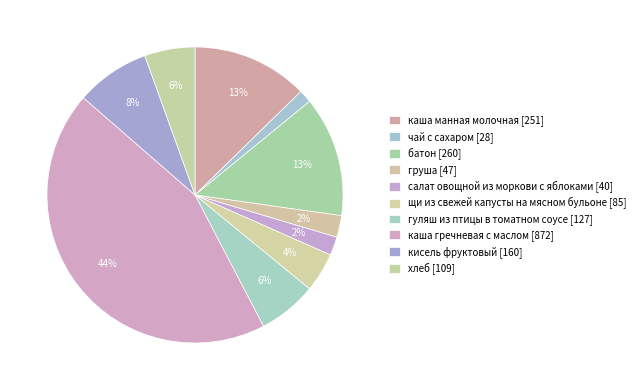

Which category has the smallest portion of the pie?

чай с сахаром